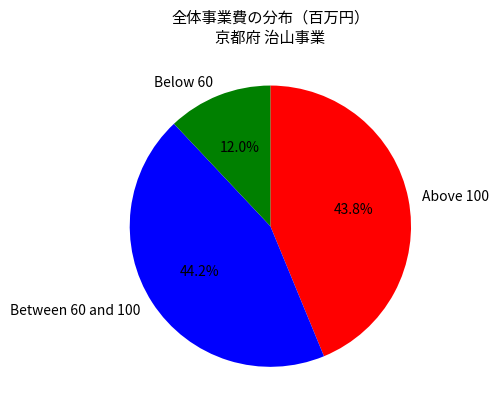

Is Above 100 the majority of the pie?

No